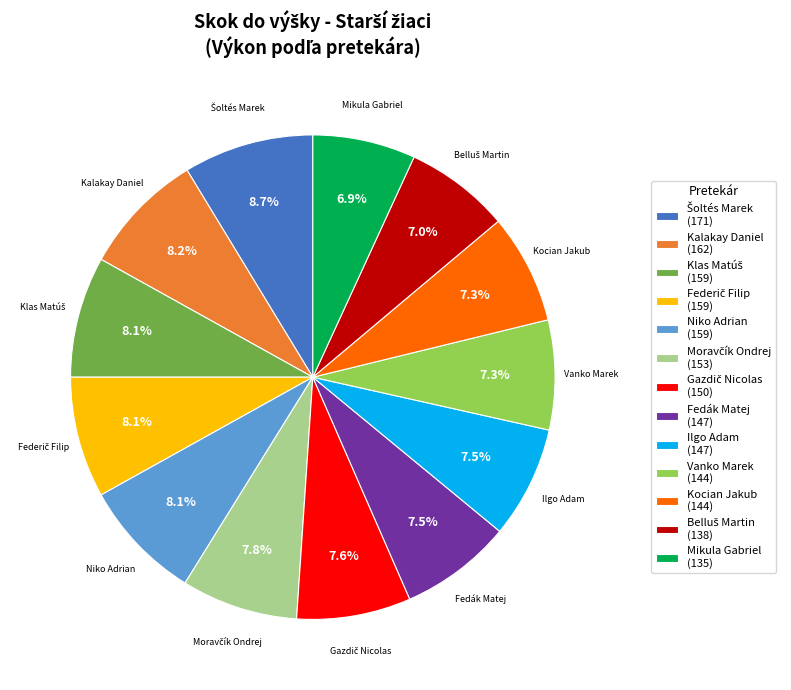

How much of the chart is everything except Mikula Gabriel (135)?

93.1%